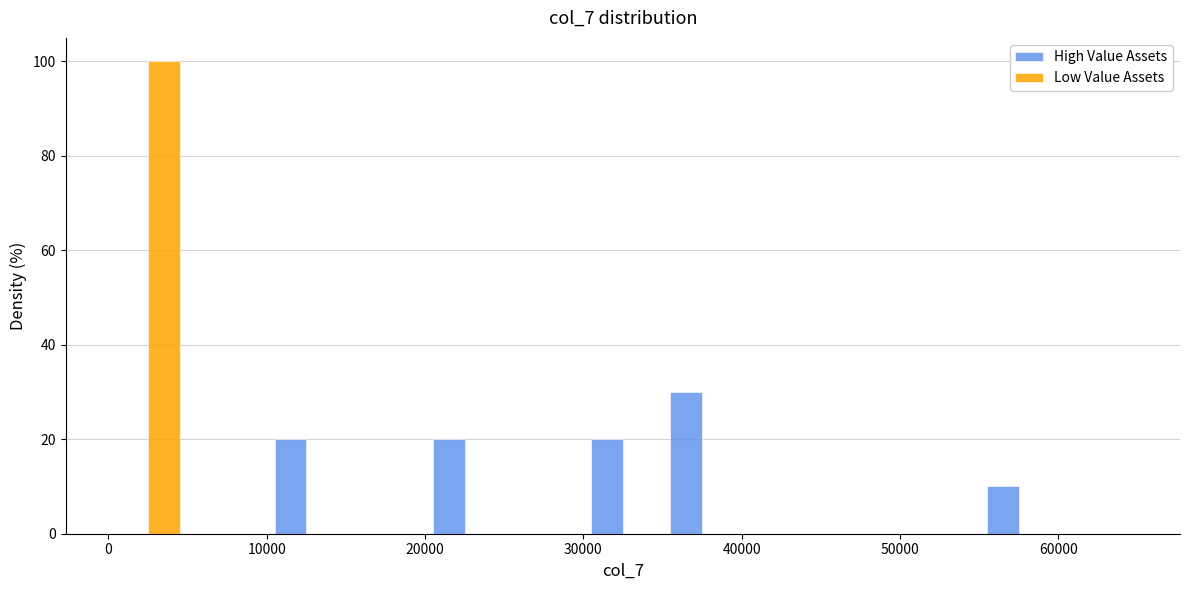

In the High Value Assets series, which range on the x-axis has the tallest bar?

35000 to 40000